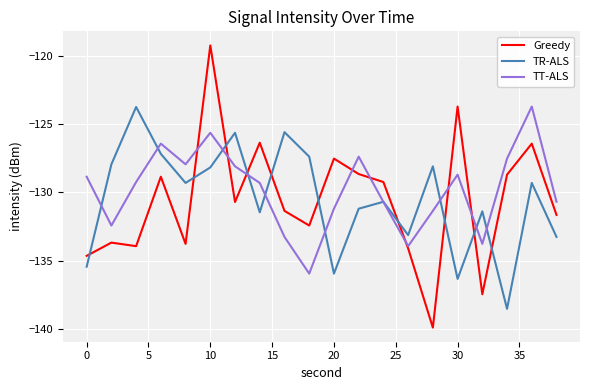

How many intersections are there between TR-ALS and Greedy?

10